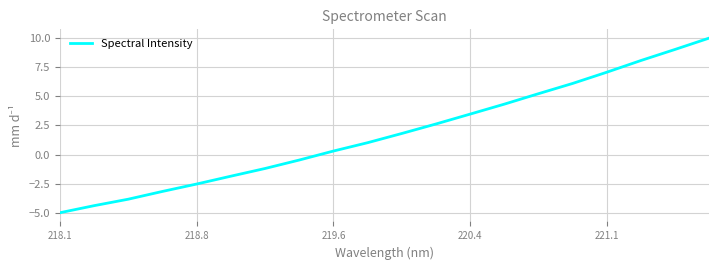

How many distinct data groups are displayed?

1